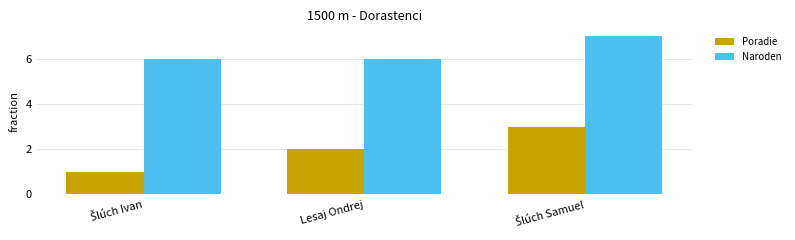

Rank the series by their average value, from lowest to highest.

Poradie, Naroden